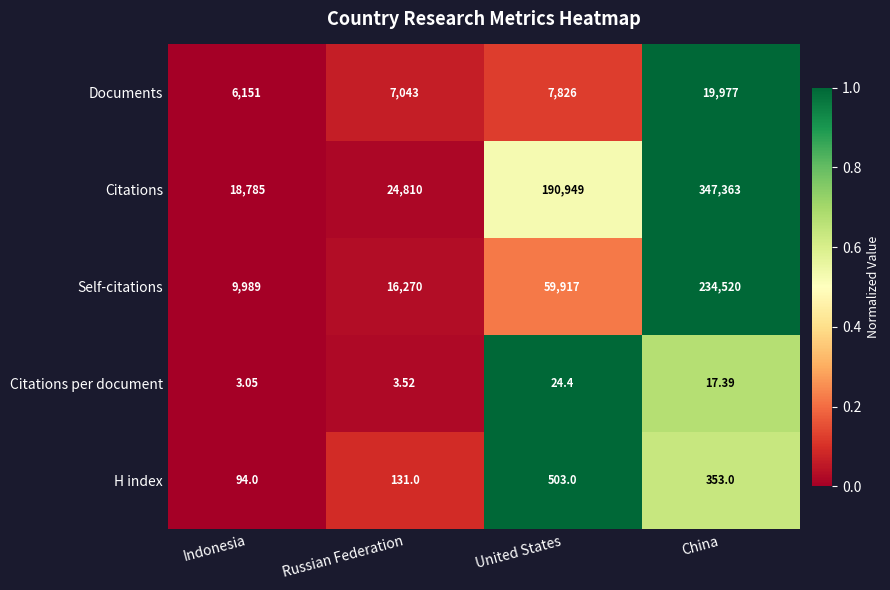

What is the spread (max minus min) of values at Russian Federation?

24806.5